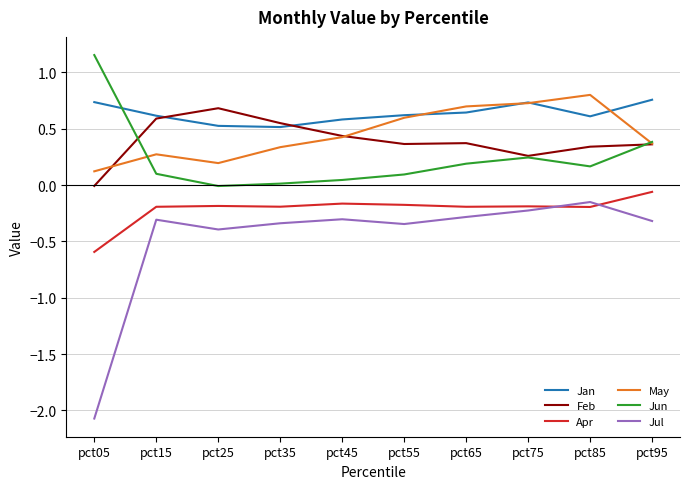

In May, how many points are lower than both neighbors (excluding endpoints)?

1